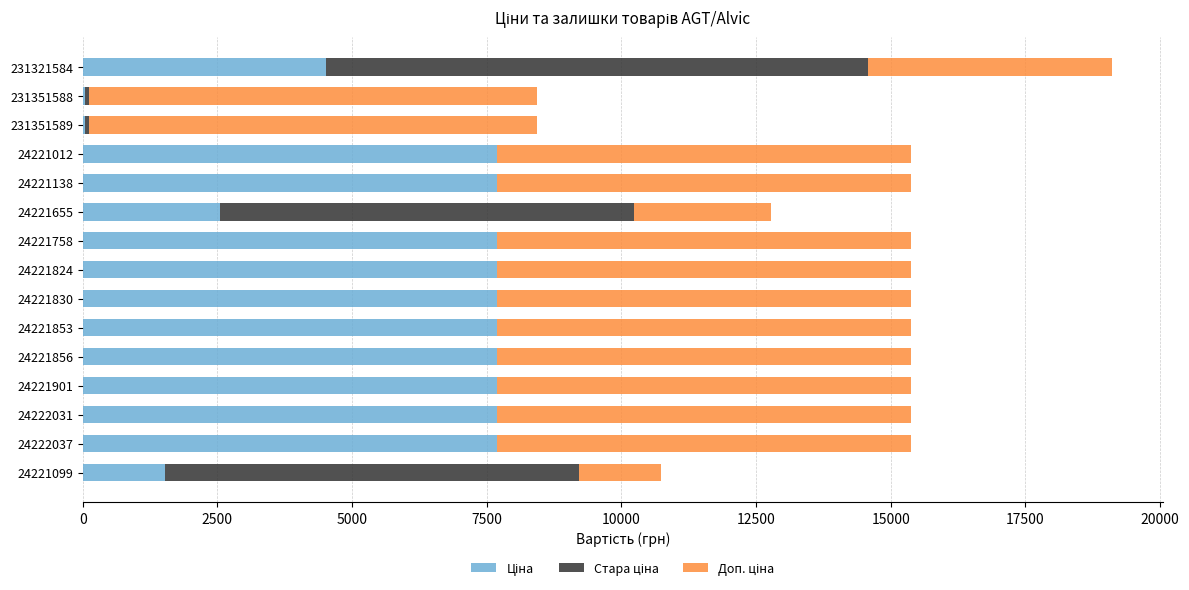

What is the total value across all series at 24221655?

12775.9